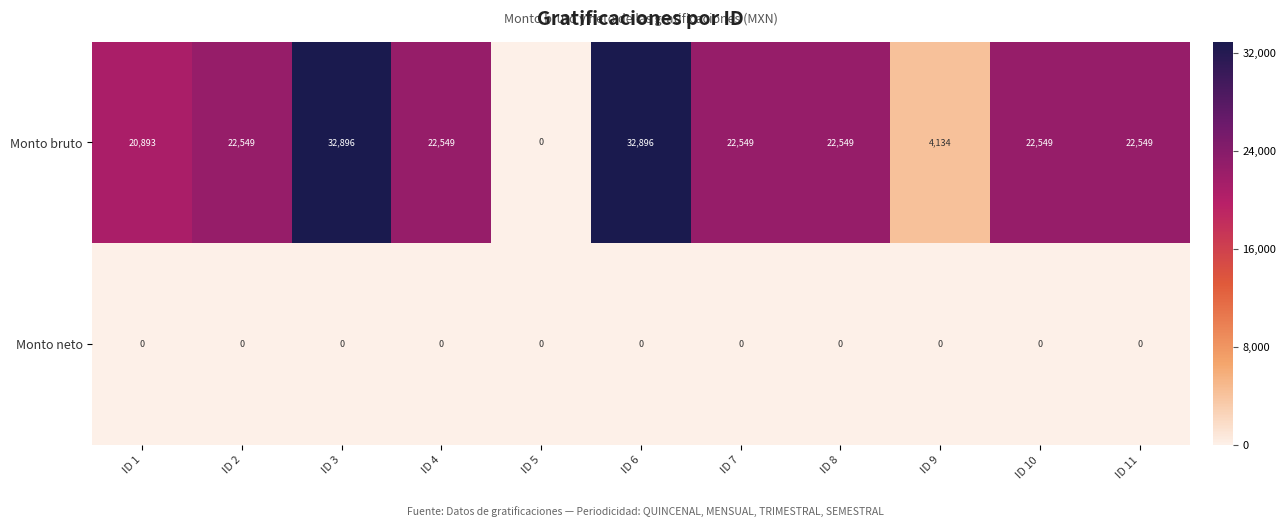

Which series has the largest total across all categories?

Monto bruto